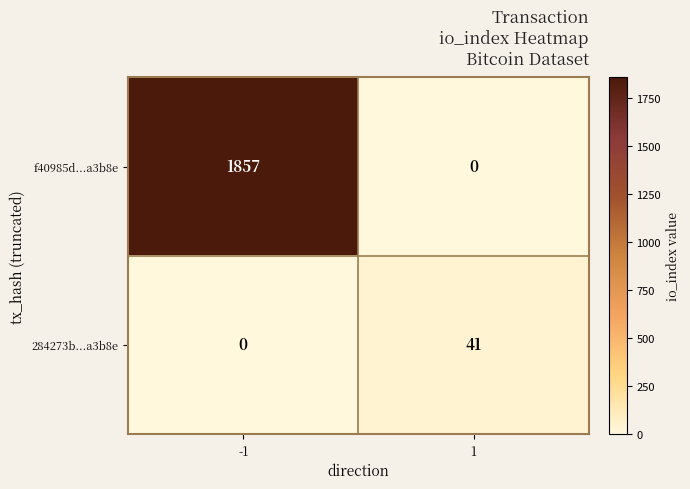

At which category does the chart reach its peak across all series?

-1